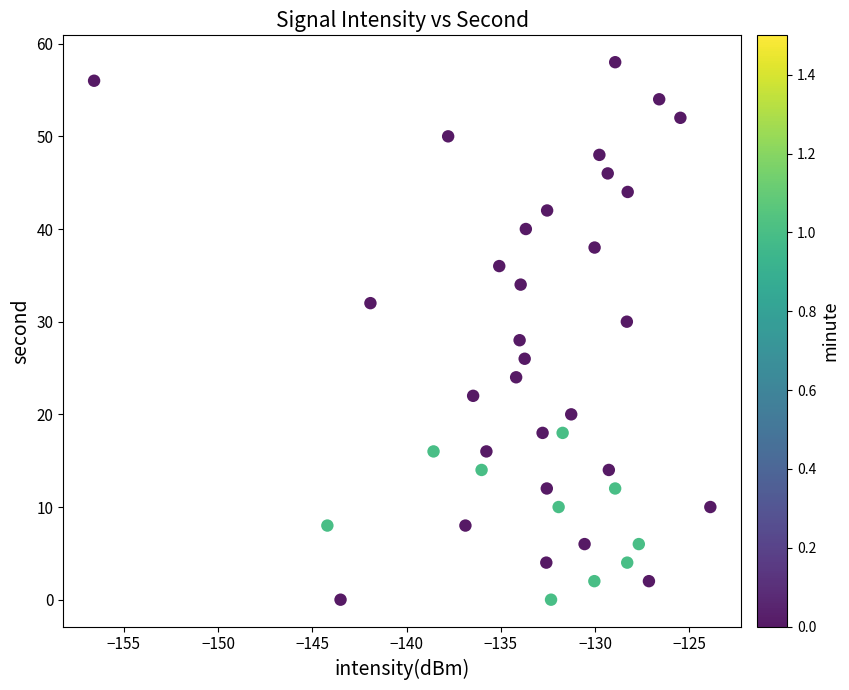

What is the range of Y values (max minus min)?

58